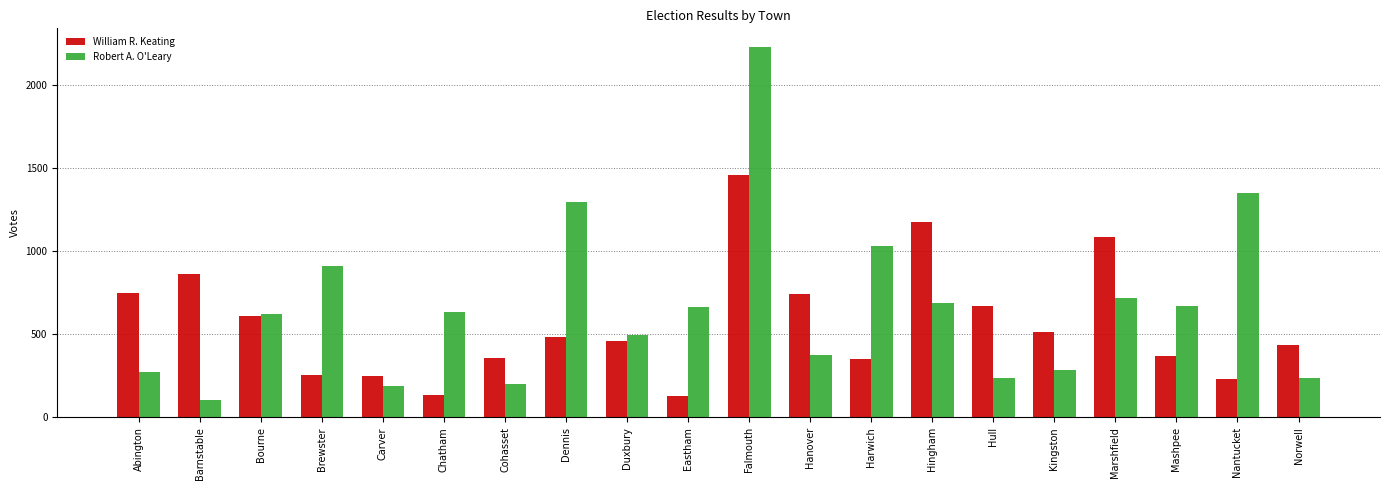

How many bars are there in total?

40